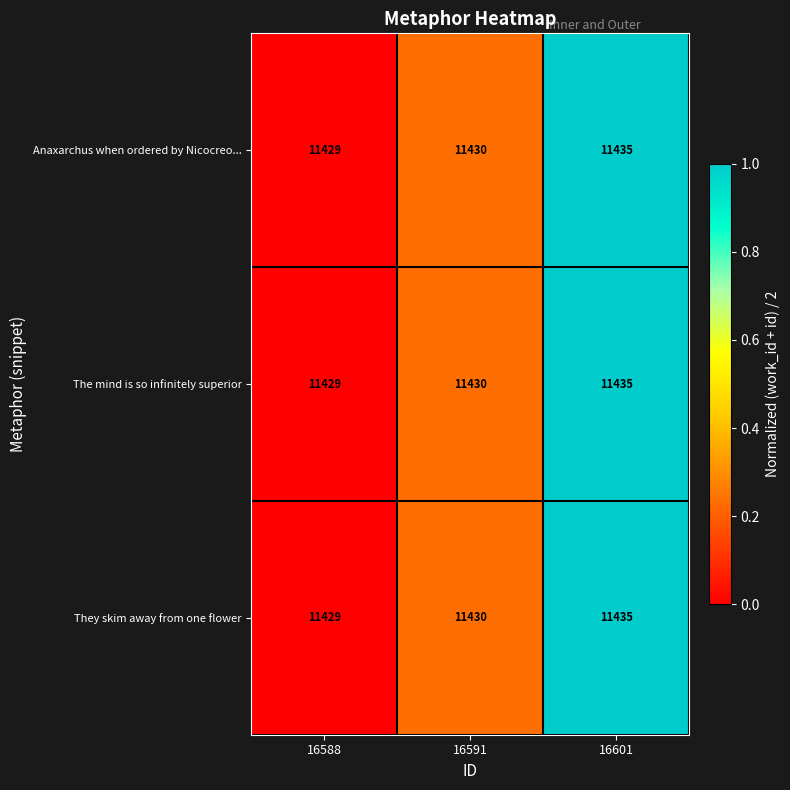

Which category has the highest value in the They skim away from one flower series?

16601